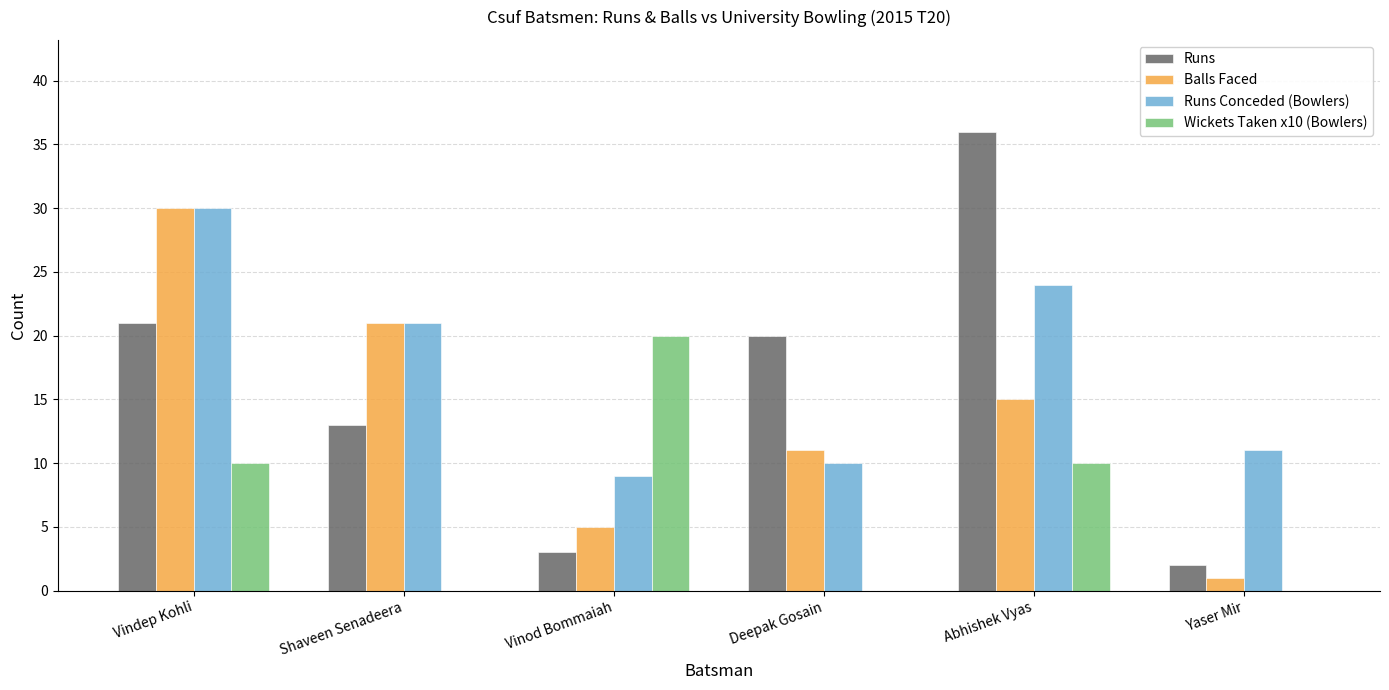

Reading left to right, what are all the values shown in this chart?

Runs: Vindep Kohli=21	Shaveen Senadeera=13	Vinod Bommaiah=3	Deepak Gosain=20	Abhishek Vyas=36	Yaser Mir=2
Balls Faced: Vindep Kohli=30	Shaveen Senadeera=21	Vinod Bommaiah=5	Deepak Gosain=11	Abhishek Vyas=15	Yaser Mir=1
Runs Conceded (Bowlers): Vindep Kohli=30	Shaveen Senadeera=21	Vinod Bommaiah=9	Deepak Gosain=10	Abhishek Vyas=24	Yaser Mir=11
Wickets Taken x10 (Bowlers): Vindep Kohli=10	Shaveen Senadeera=0	Vinod Bommaiah=20	Deepak Gosain=0	Abhishek Vyas=10	Yaser Mir=0